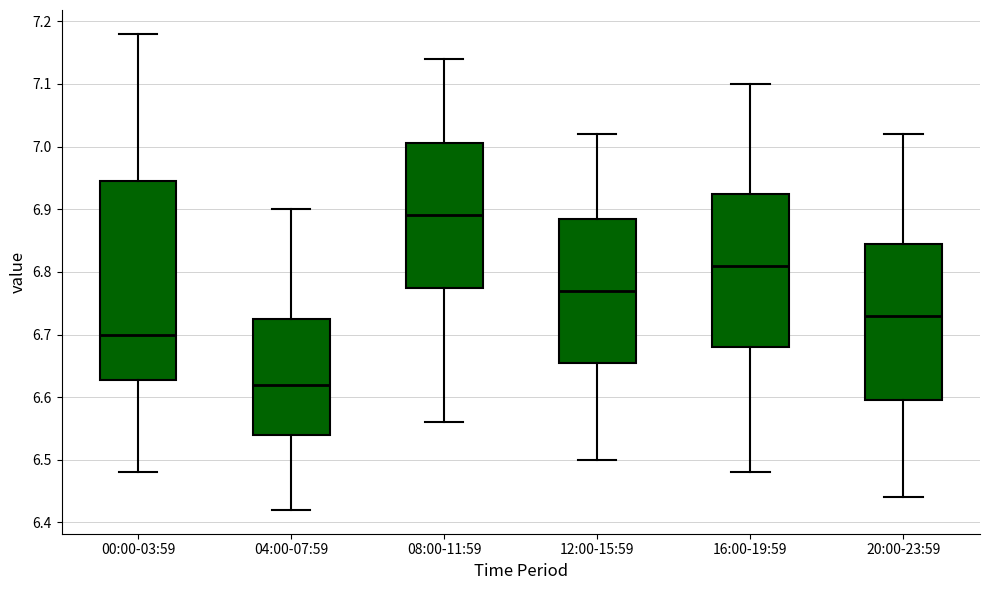

Where does the lower whisker of the box for 04:00-07:59 end on the y-axis? The values are not printed on the chart, so give them approximately, as read against the axis.

6.42